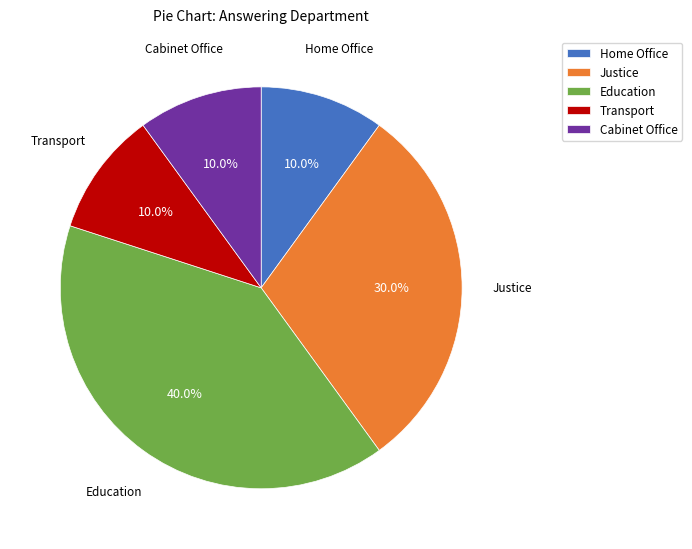

What percentage is the Home Office slice, to the nearest percent?

10%